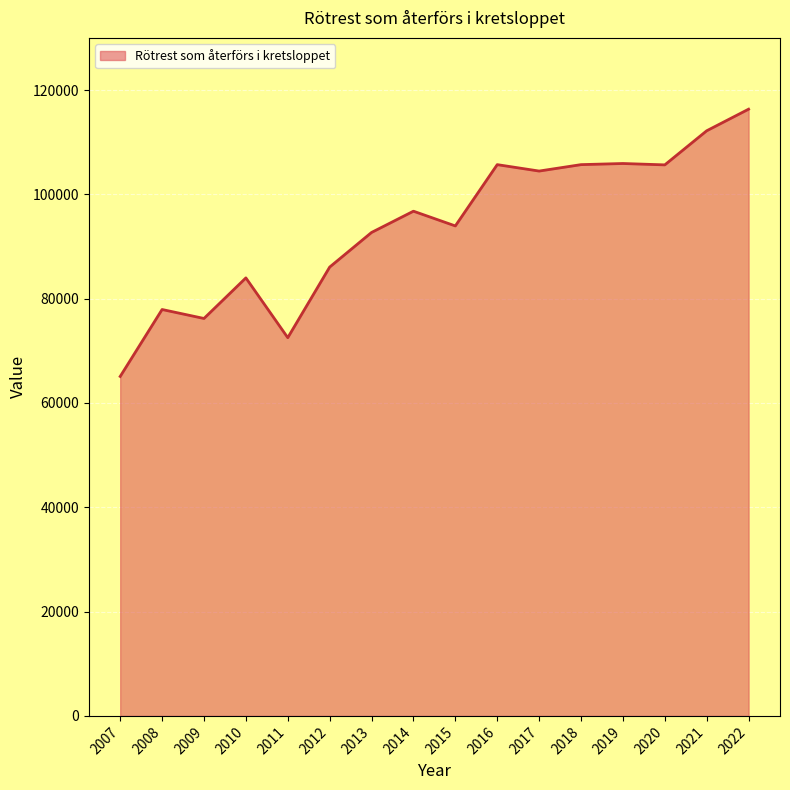

What value does the data have at 2009, to the nearest 100?

76200